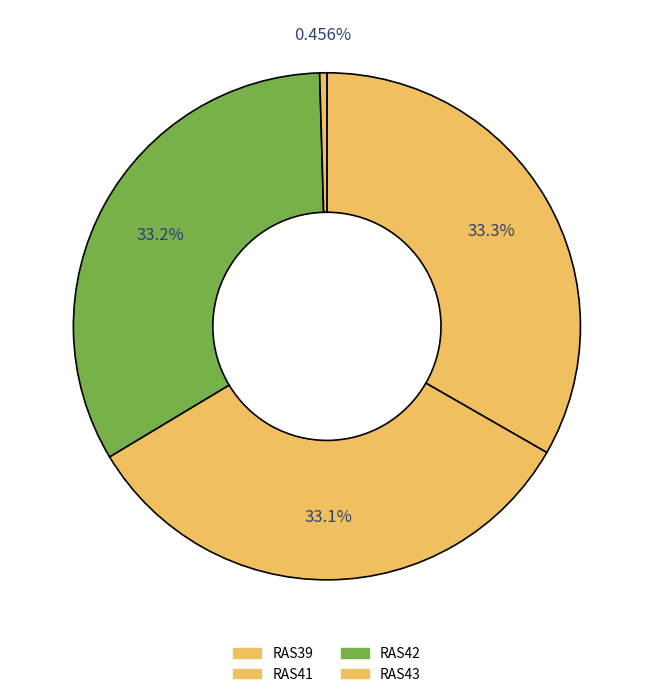

What percentage is NOT represented by RAS43?

99.5%